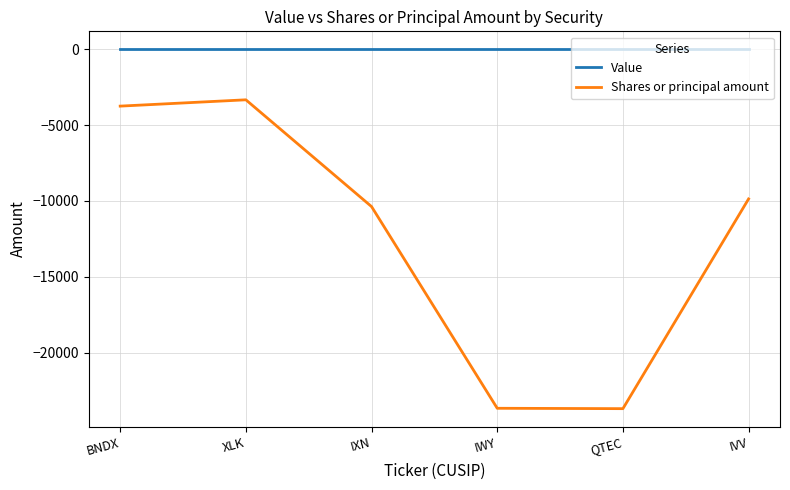

What is the sum of the Shares or principal amount values at IXN and XLK?

-13700